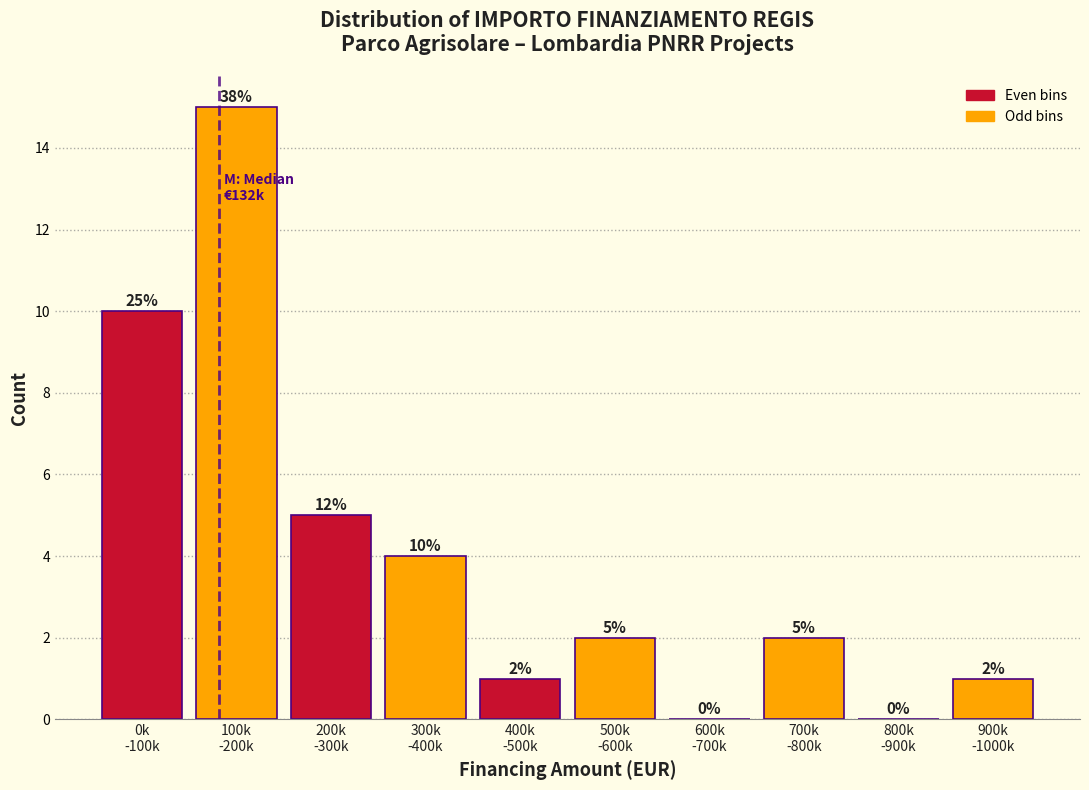

What is the greatest value displayed?

15